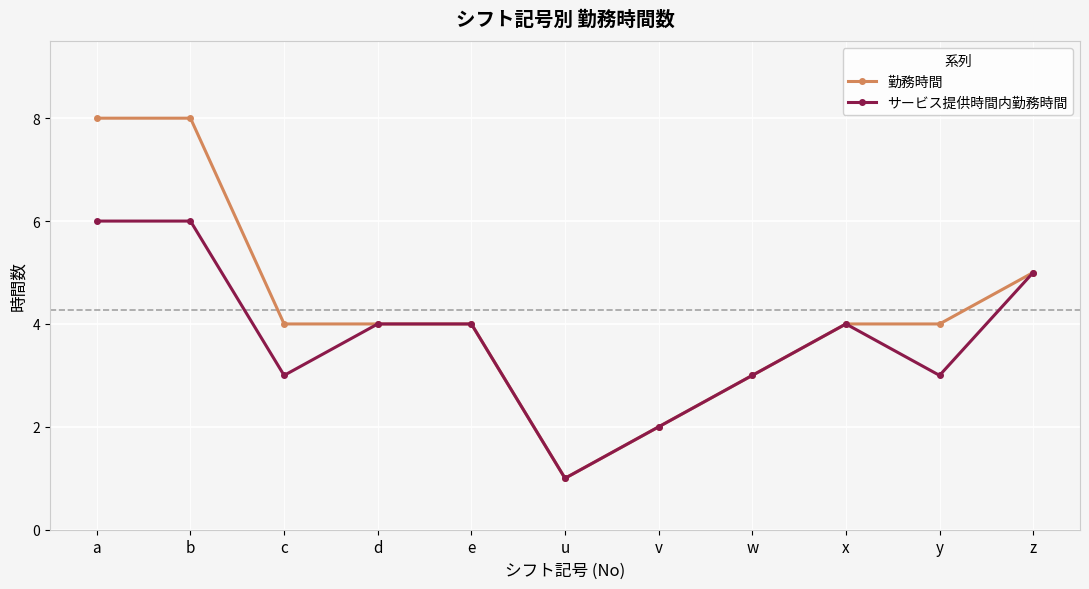

Reading right to left, what are all the values shown in this chart?

勤務時間: 5	4	4	3	2	1	4	4	4	8	8
サービス提供時間内勤務時間: 5	3	4	3	2	1	4	4	3	6	6